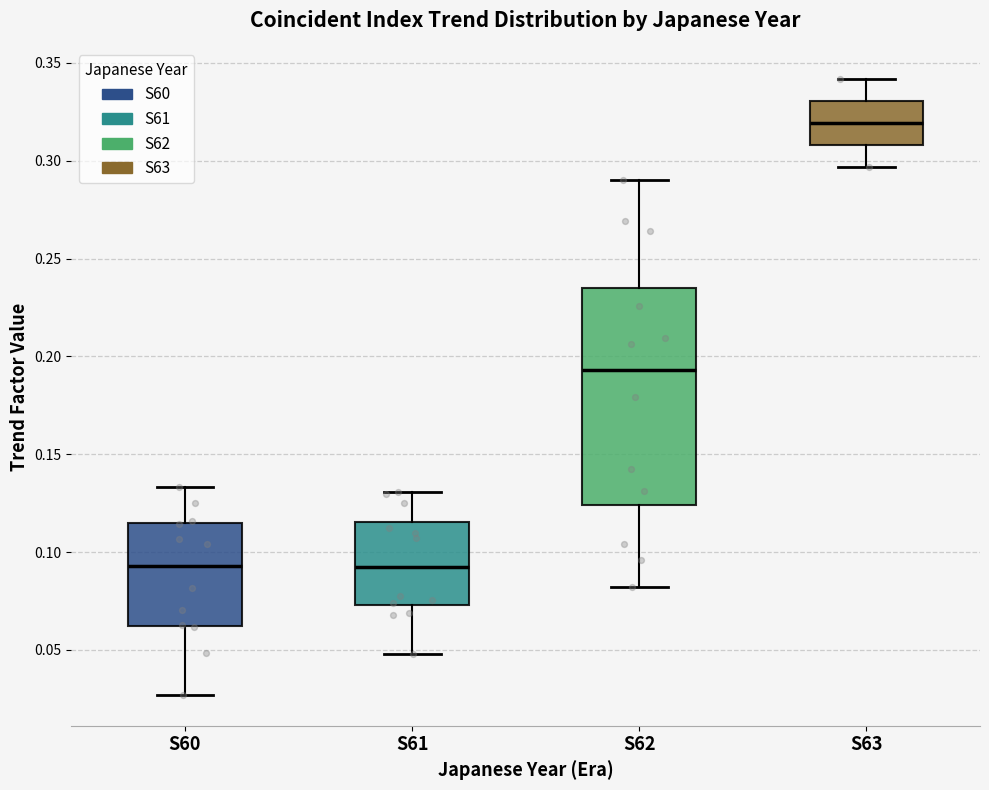

Where is the upper edge of the box for S62 on the y-axis? The values are not printed on the chart, so give them approximately, as read against the axis.

0.235